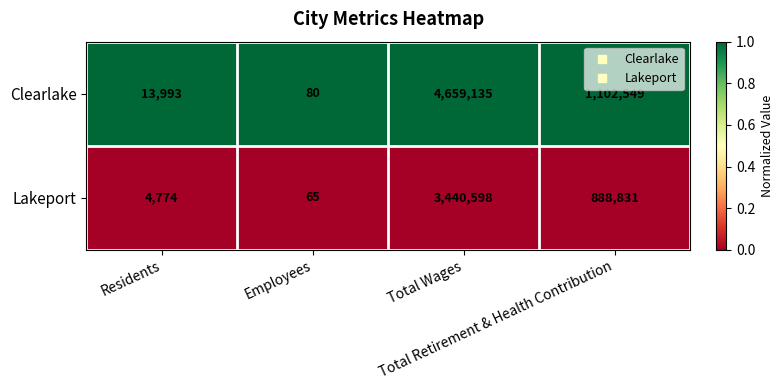

Rank the series by their maximum value, from highest to lowest.

Clearlake, Lakeport